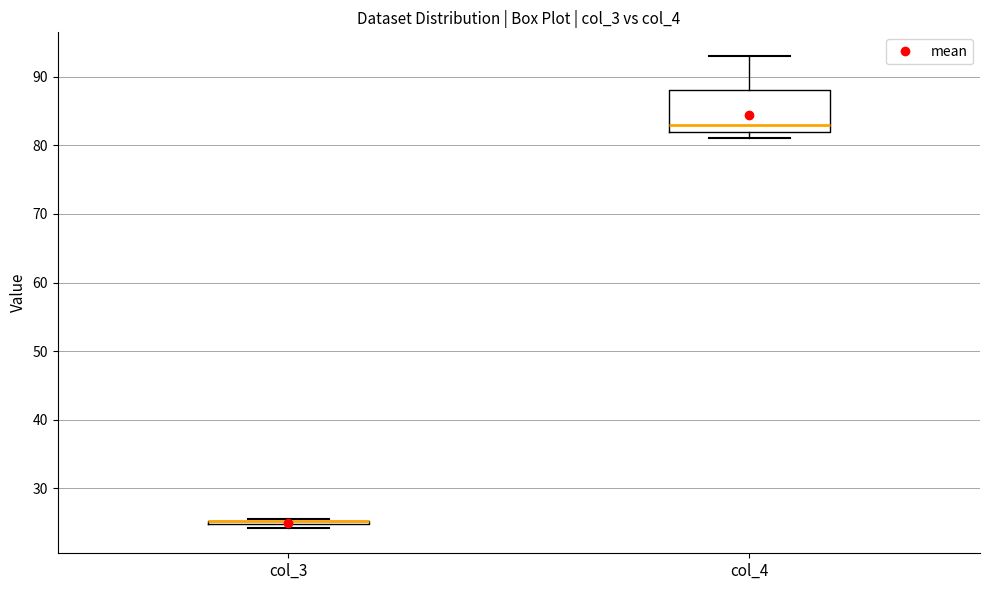

Reading left to right, transcribe this box plot: for each box, give where its median line is, the range the box spans, and where its two whiskers end, as read against the y-axis. The values are not printed on the chart, so give them approximately, as read against the axis.

col_3: box collapsed to a line at 25, whiskers 24 to 26
col_4: median 83, box 82 to 88, whiskers 81 to 93